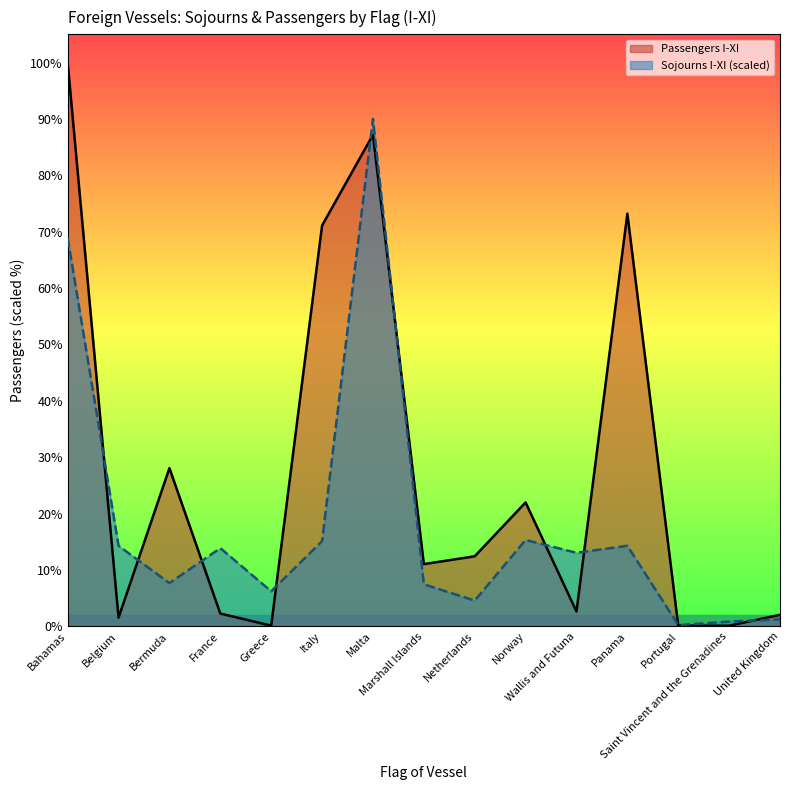

Which series changed the most between France and Norway?

Passengers I-XI